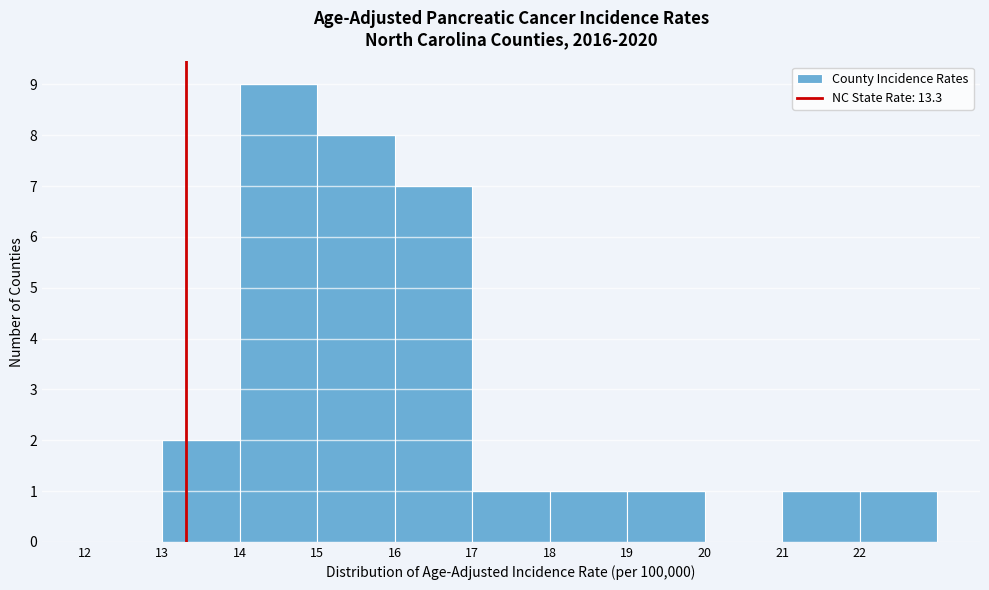

Which range on the x-axis has the tallest bar?

14 to 15